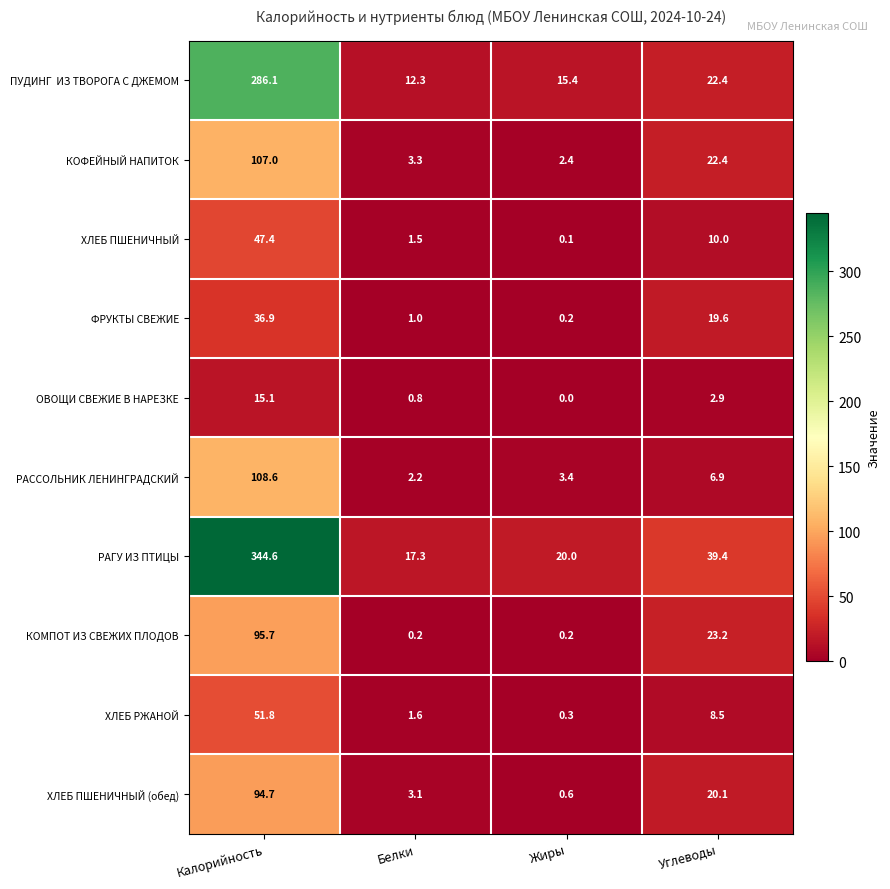

What is the spread (max minus min) of values at Углеводы?

36.5